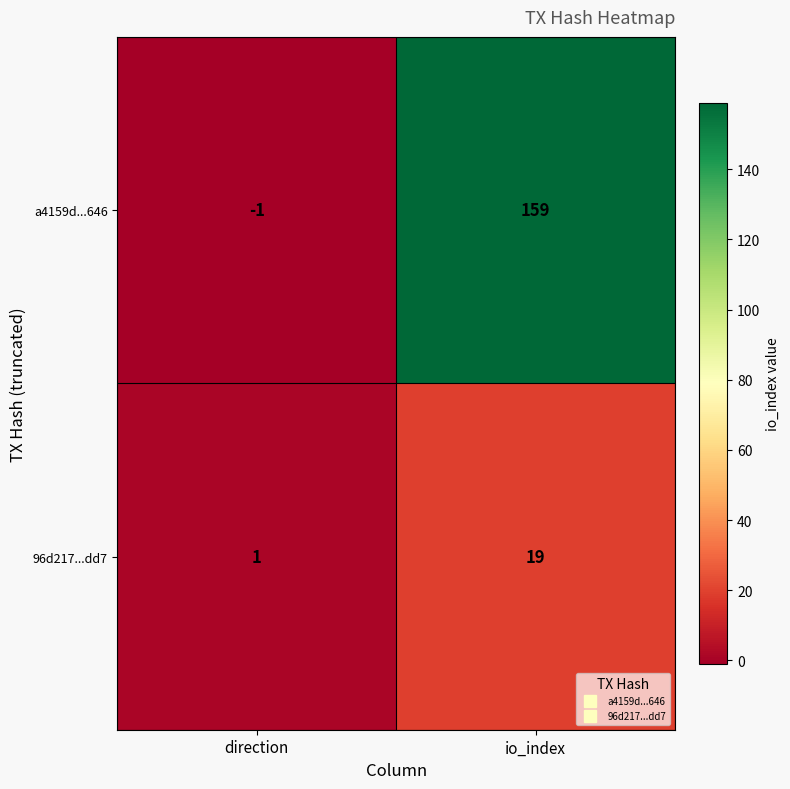

Between direction and io_index, which series saw the biggest shift?

a4159d...646